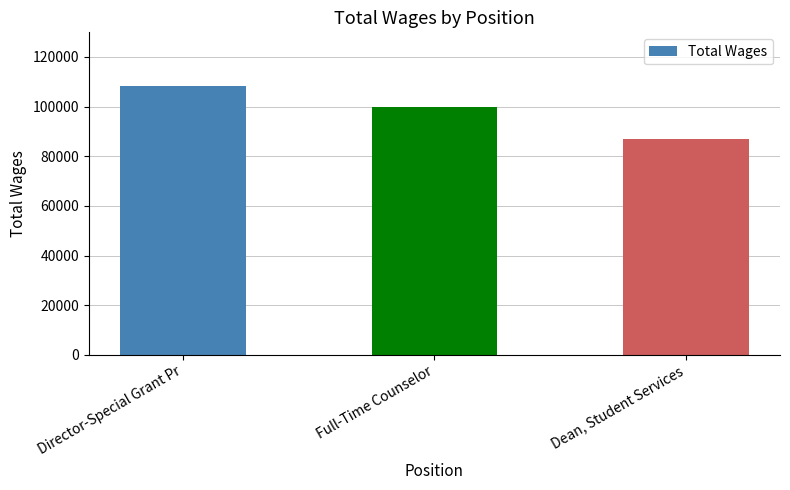

What is the change in value from Full-Time Counselor to Dean, Student Services?

-13005